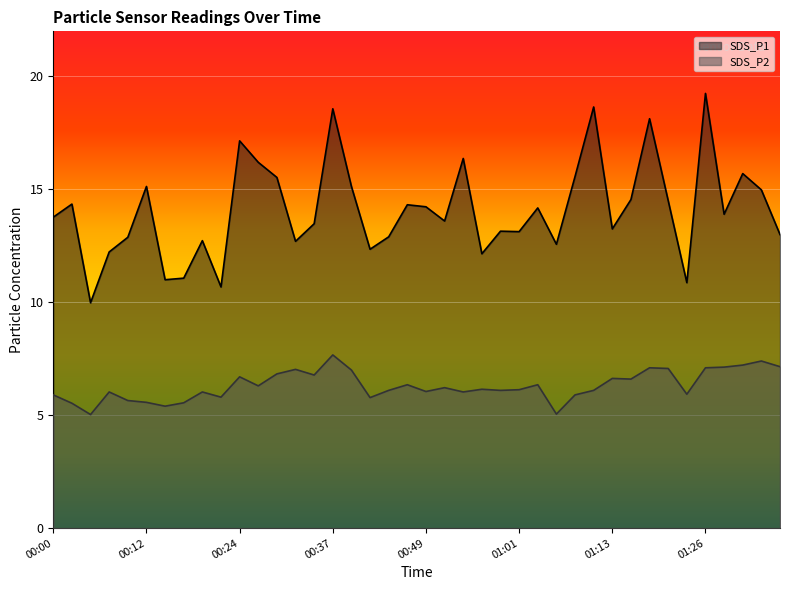

True or false: SDS_P2 and SDS_P1 intersect in this chart.

False